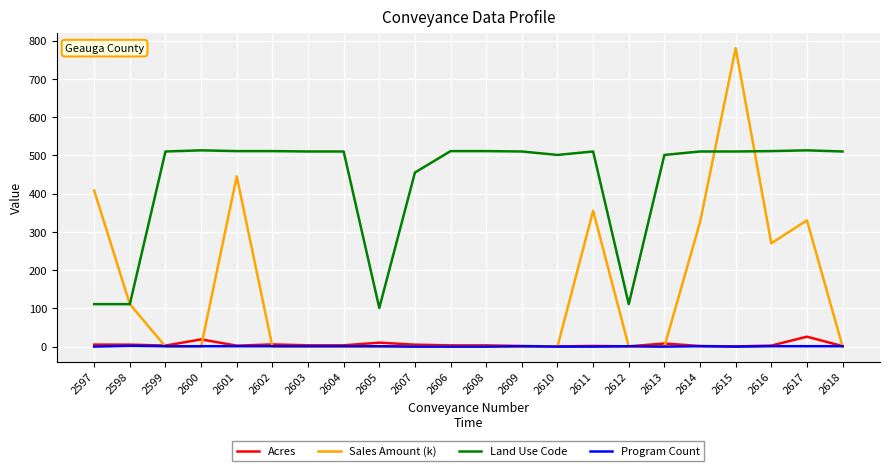

At which category is the sum across all series the highest?

2615